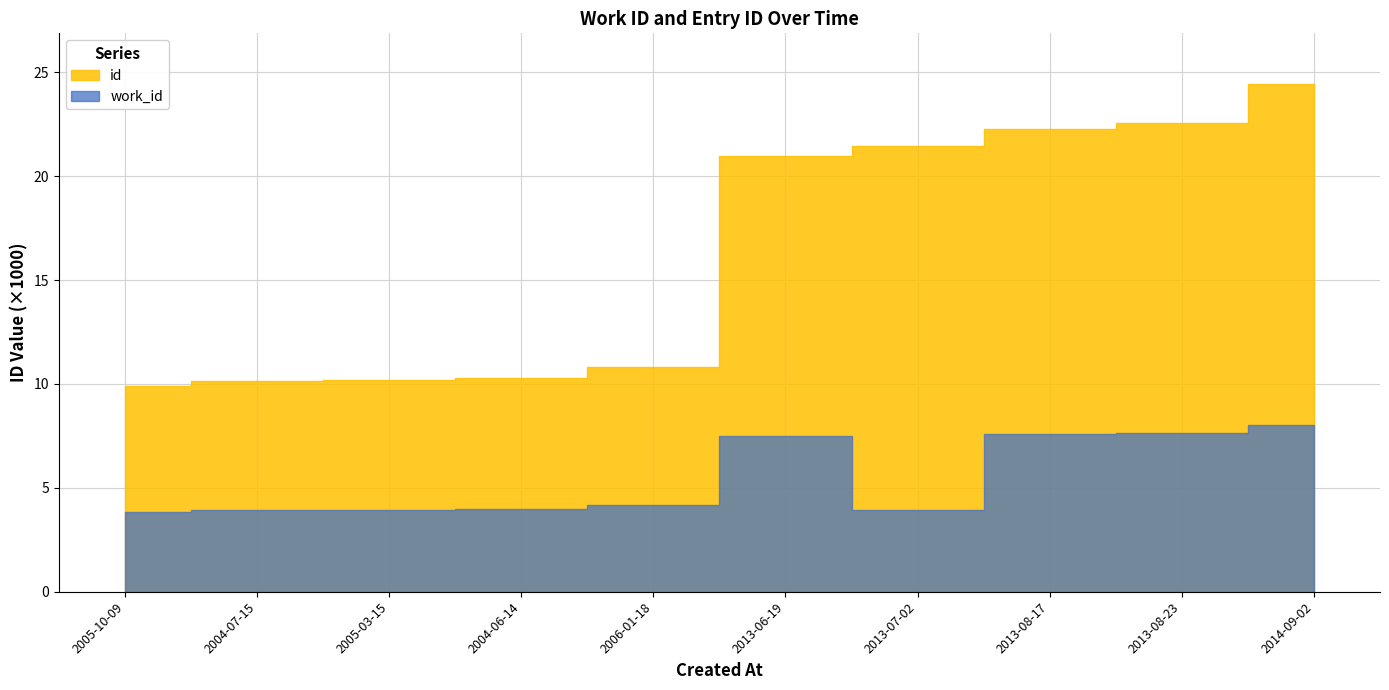

How many lines are shown in the chart?

2